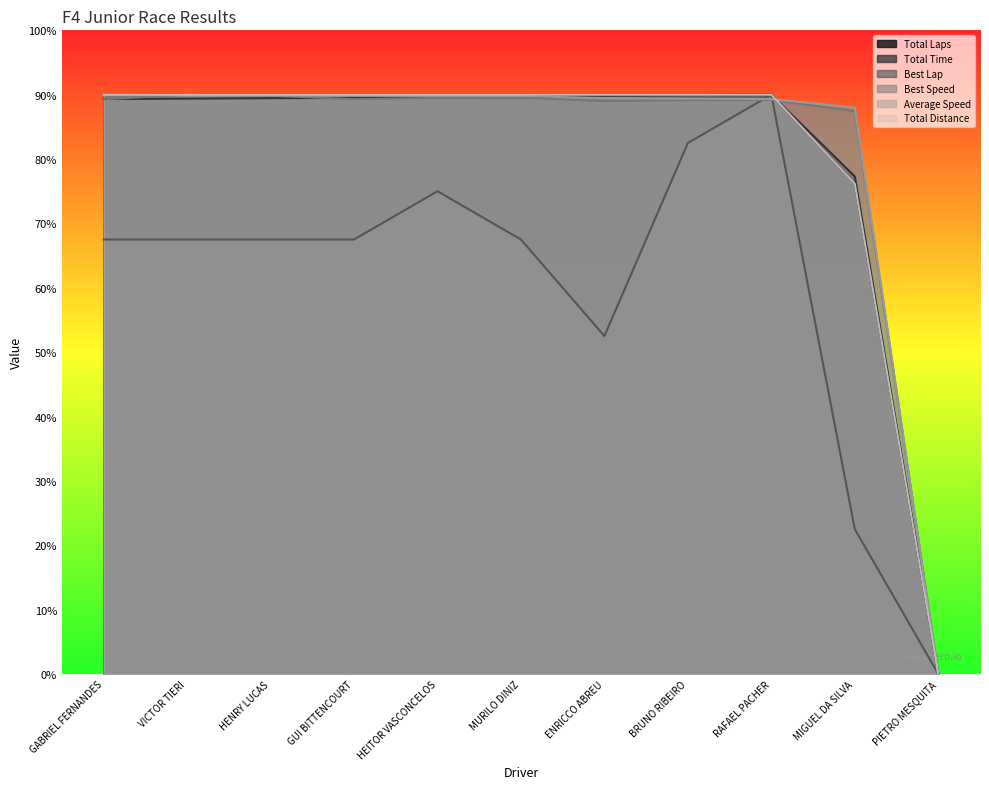

What is the maximum value for Best Speed?

90.0